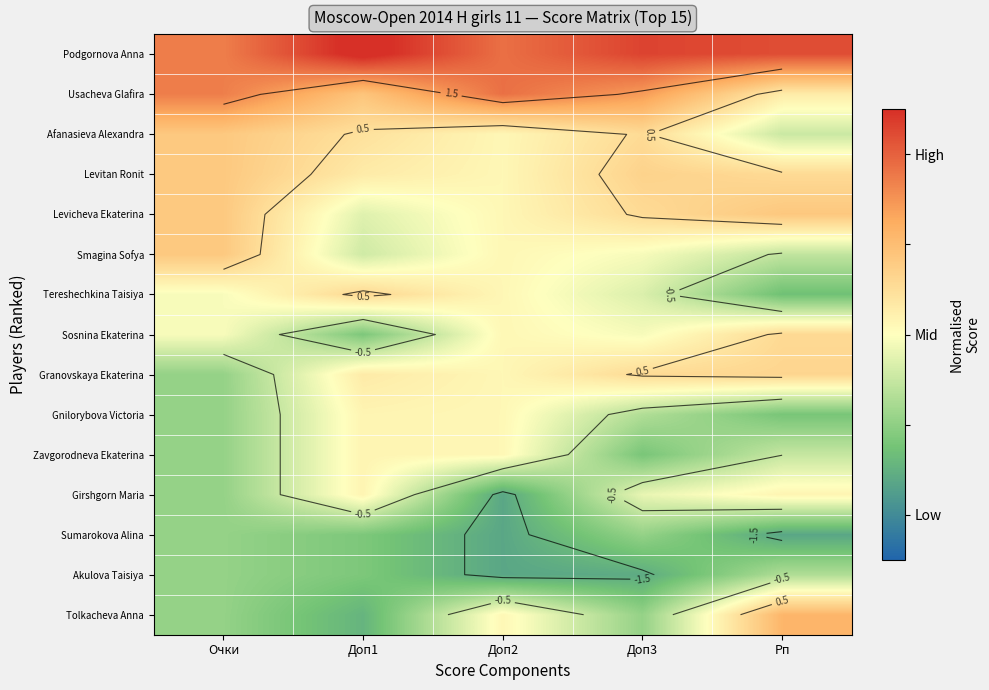

What is the maximum value shown in the chart?

2.6